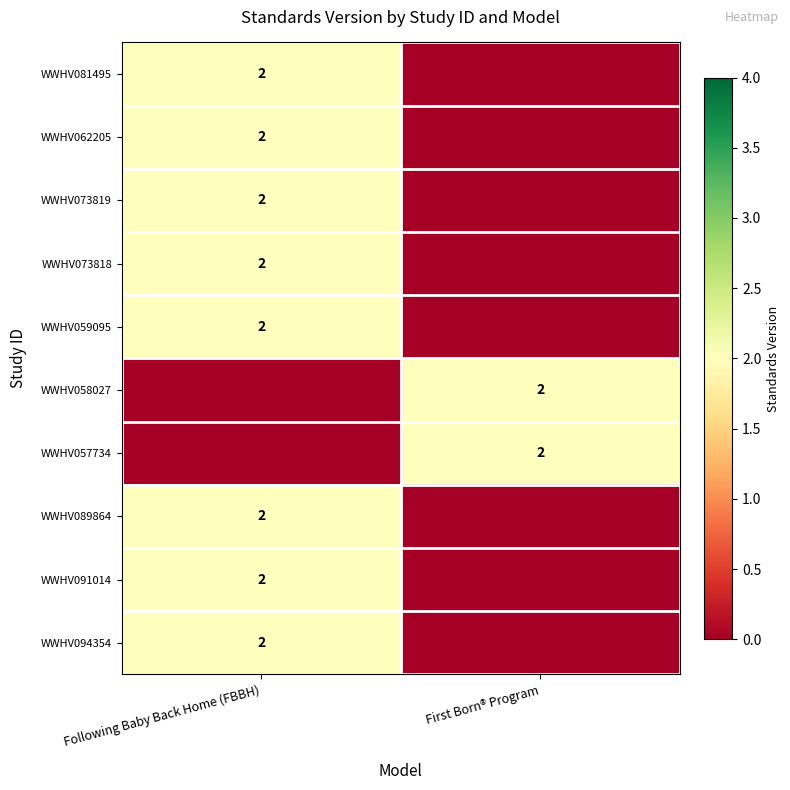

Is it true that WWHV059095 equals 1 at Following Baby Back Home (FBBH)?

False